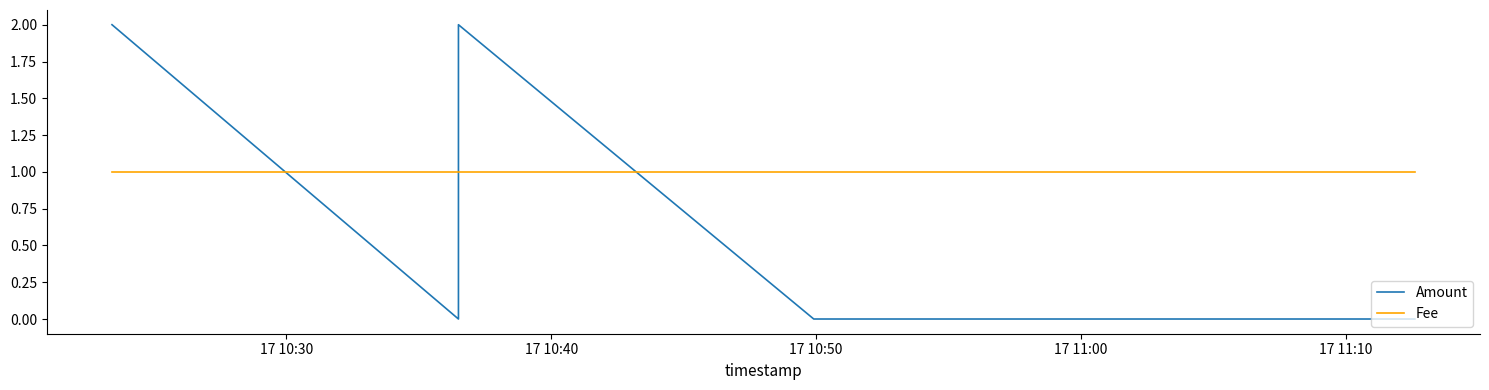

What position from the left is 17 10:30?

1